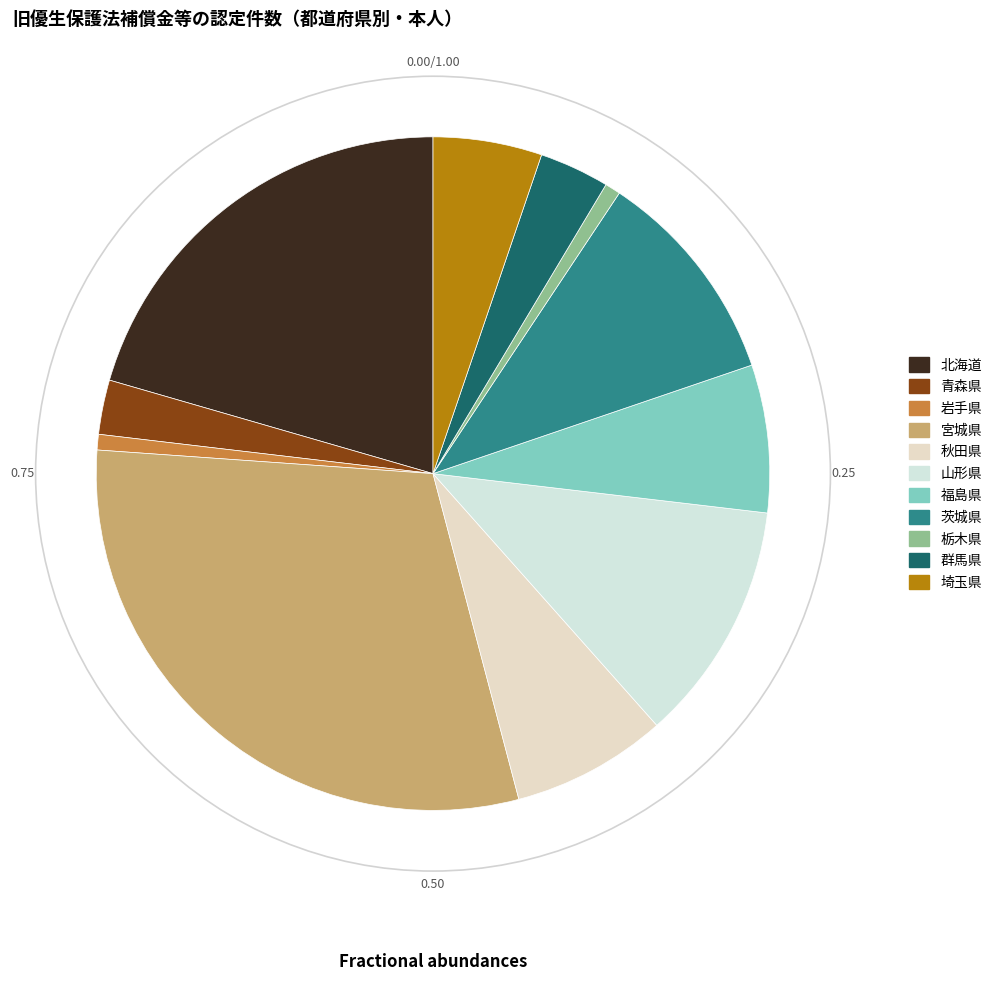

To the nearest percent, what is the difference between the 北海道 and 栃木県 slice percentages?

20%